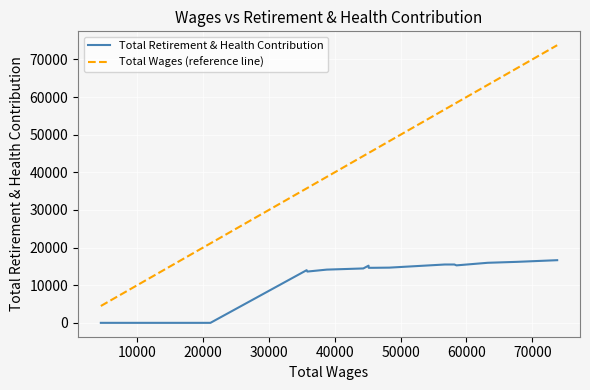

How many lines are shown in the chart?

2